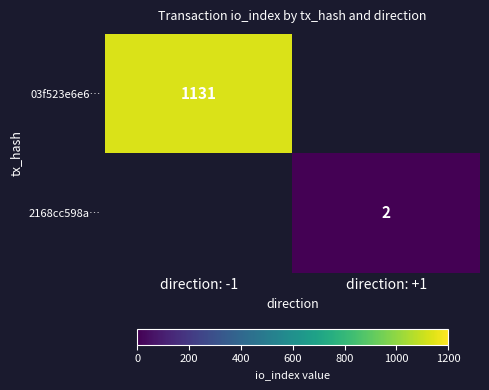

Is it true that 03f523e6e6… equals 1832 at direction: -1?

False